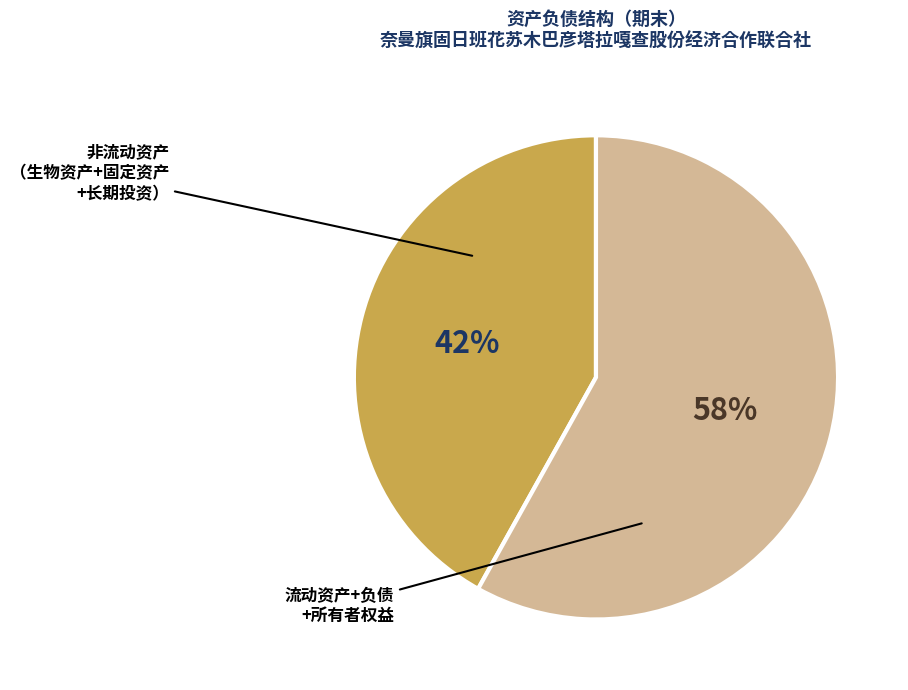

Is there a majority slice in this chart?

Yes